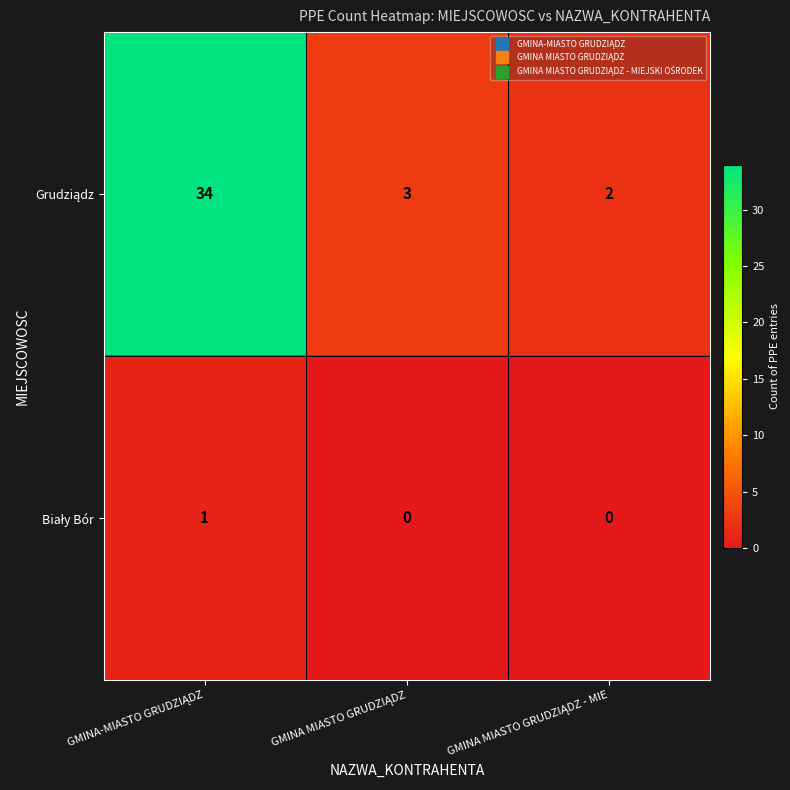

What is the greatest value displayed?

34